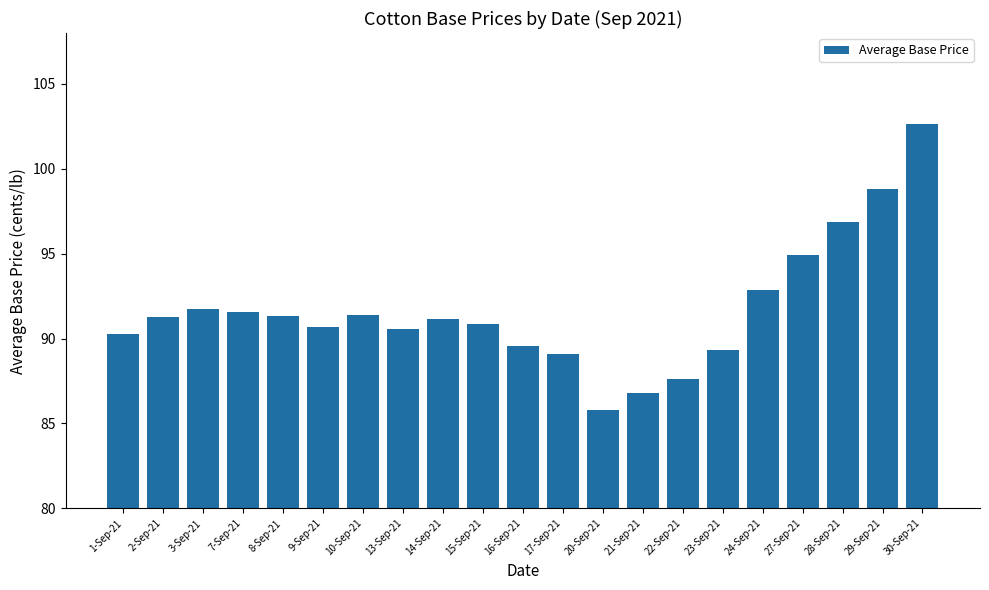

The chart shows a value of 102.7 at 30-Sep-21. True or false?

True